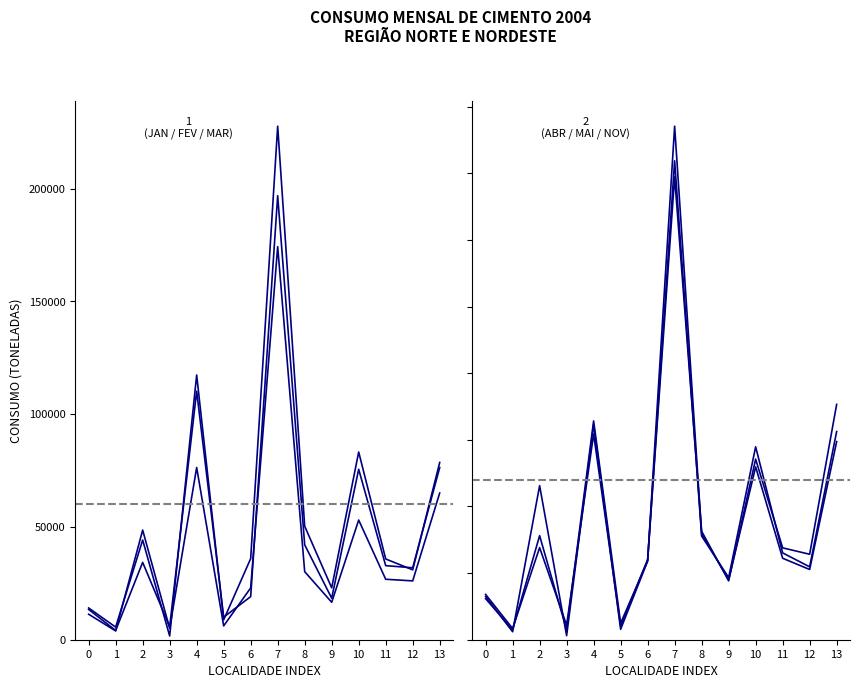

What is the difference between the second highest and minimum values in the FEV series?

72456.0